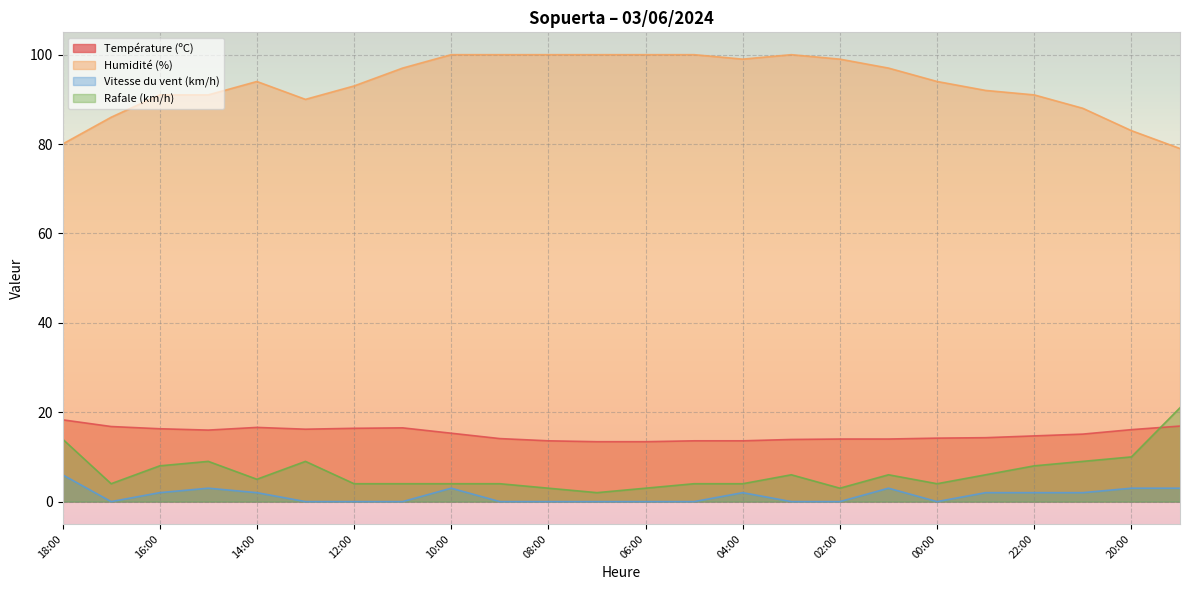

Which has a higher value, 10:00 or 13:00?

13:00